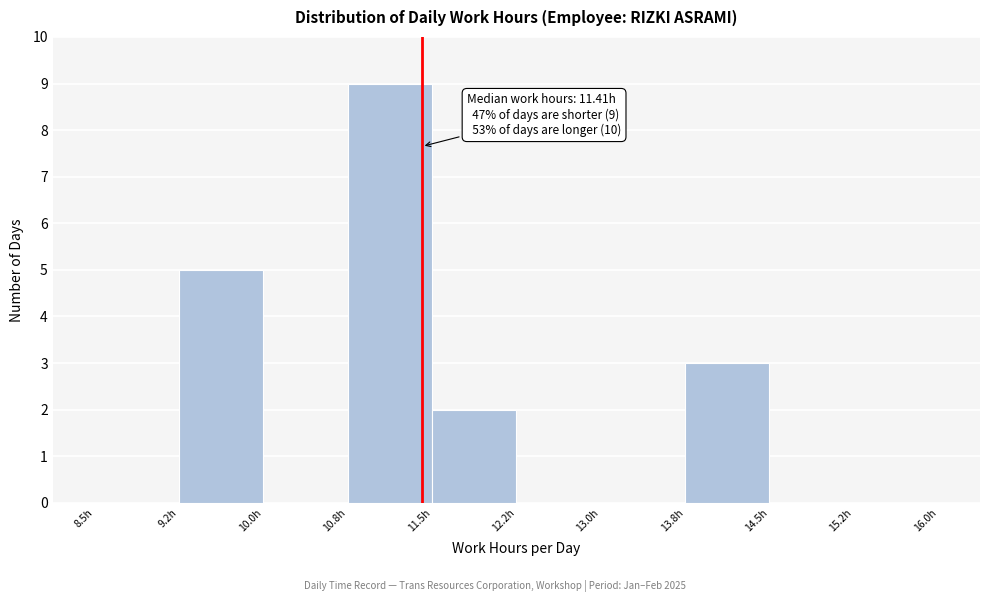

Over which range of the x-axis is the bar tallest?

10.75 to 11.50